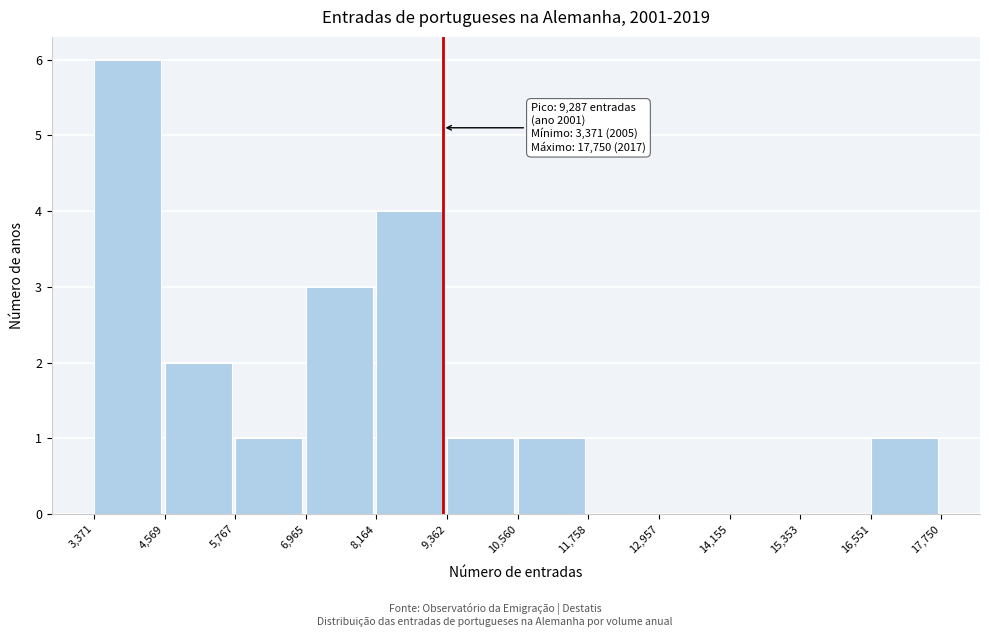

Which range on the x-axis has the tallest bar?

3,371 to 4,569